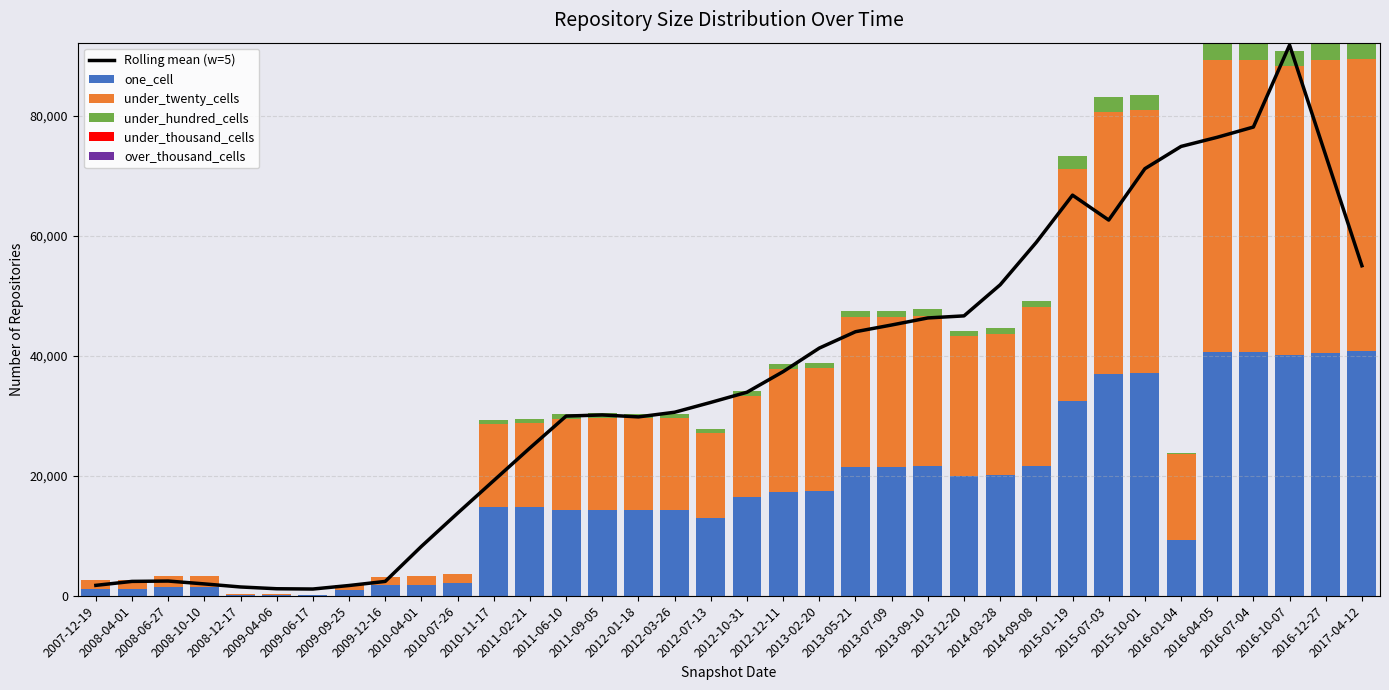

What is the approximate value of under_twenty_cells at 2016-10-07?

48075.0